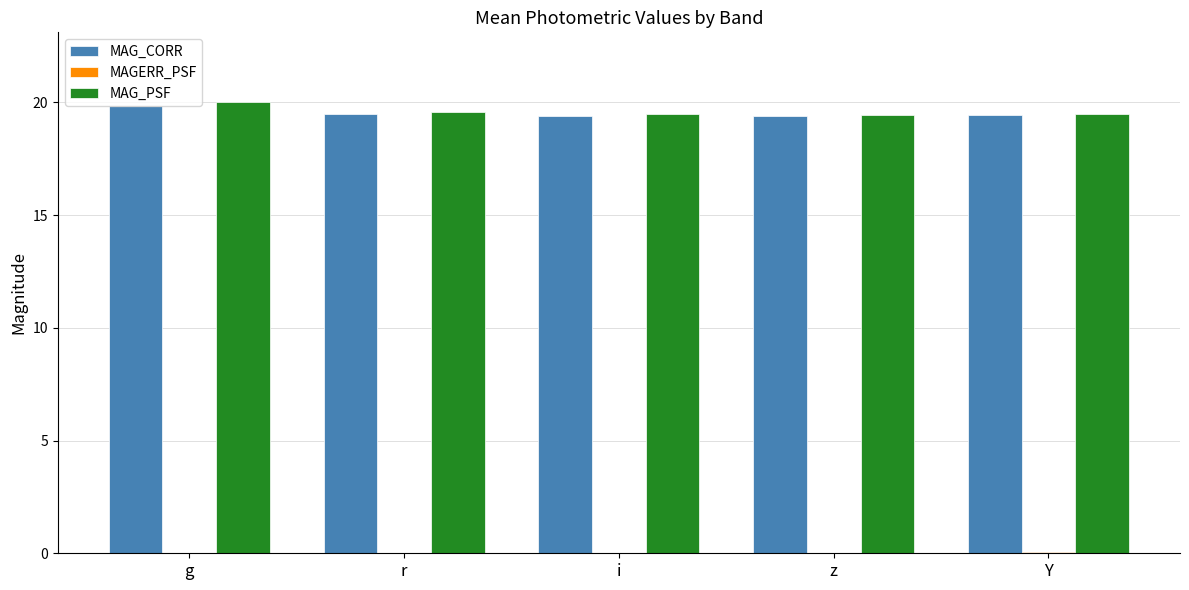

The value of MAG_CORR at r is 19.5. True or false?

True